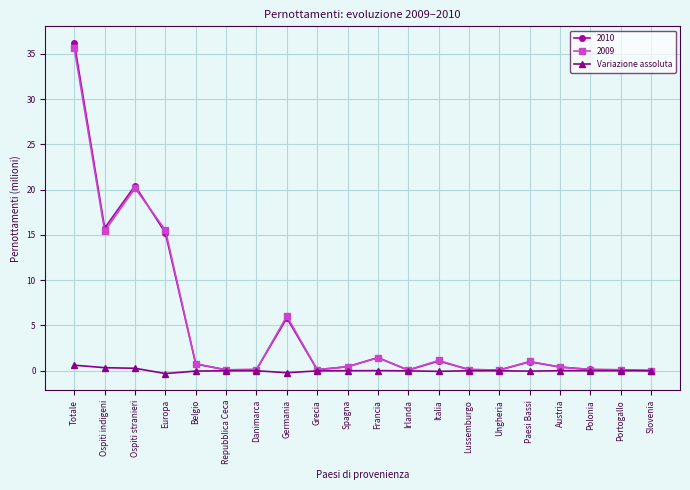

At which category is the sum across all series the highest?

Totale